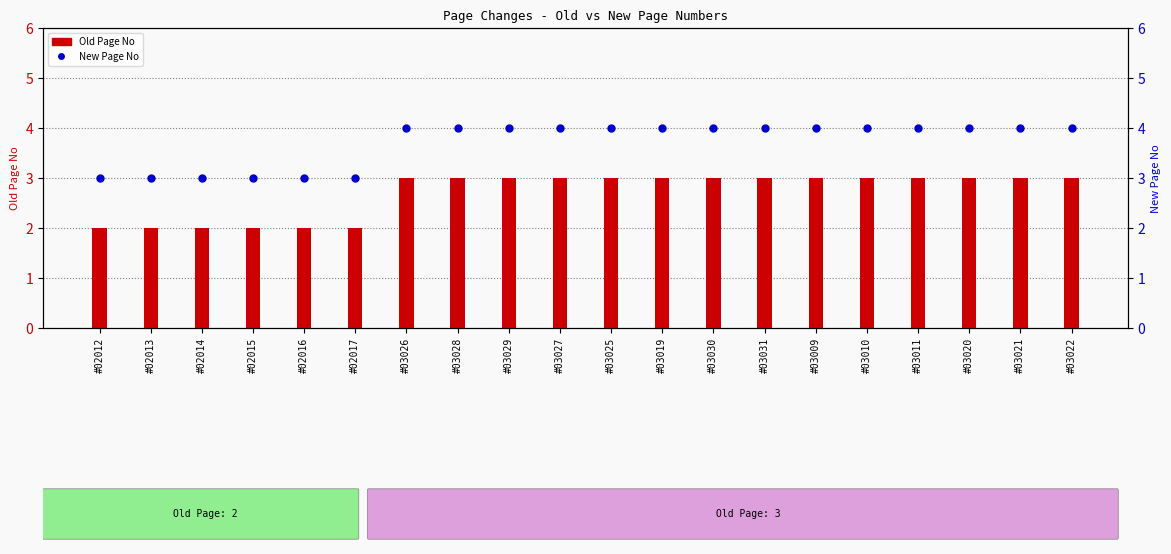

Which series has the widest spread of Y values?

Old Page No